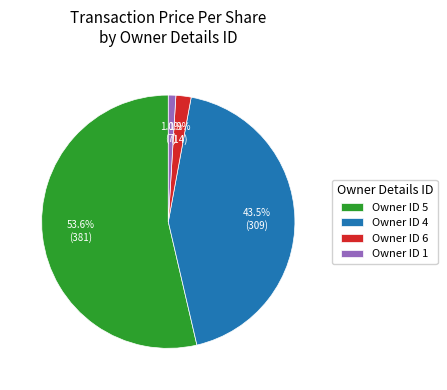

What is the smallest slice in the pie chart?

Owner ID 1